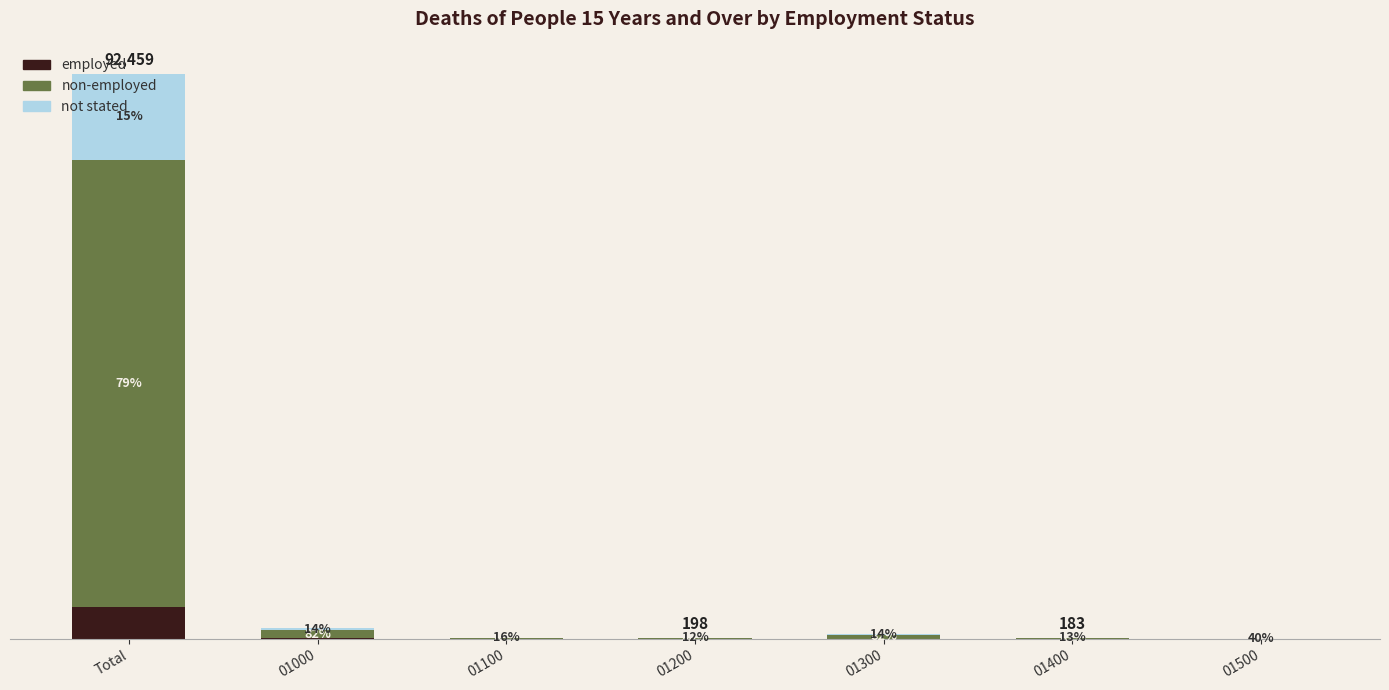

What is the label of the 7th bar from the right?

Total